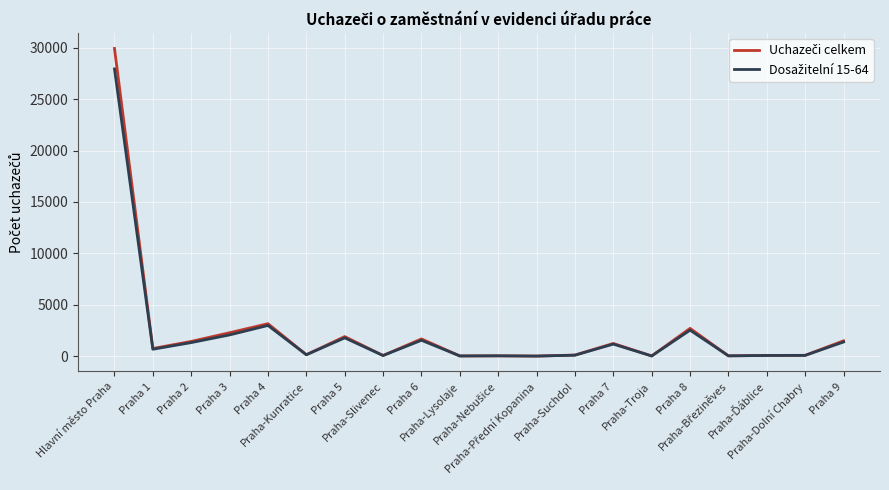

What is the maximum value shown in the chart?

29926